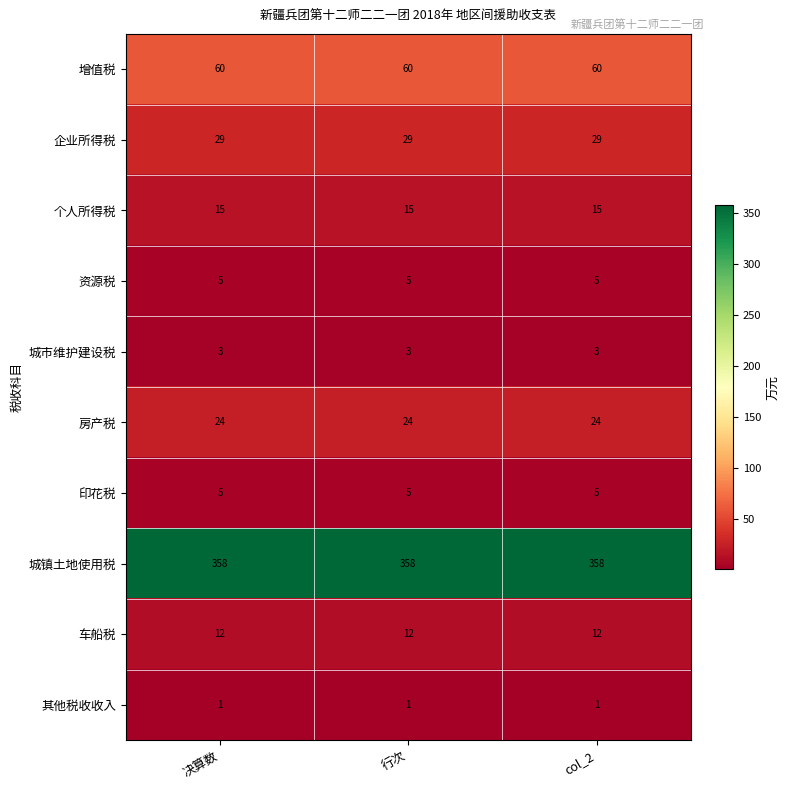

What is the approximate value of 城镇土地使用税 at 行次?

358